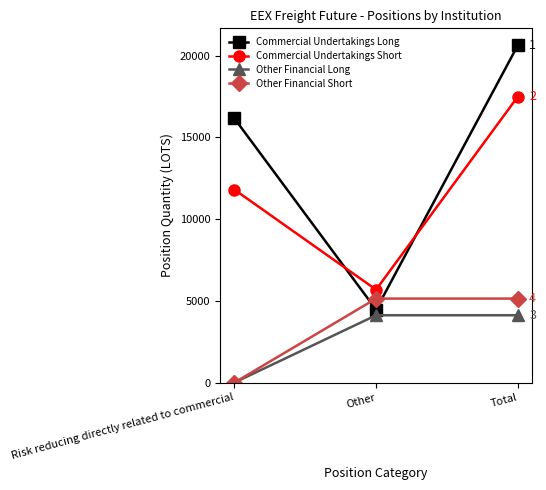

What is the difference between the highest and lowest values at Risk reducing directly related to commercial?

16169.7